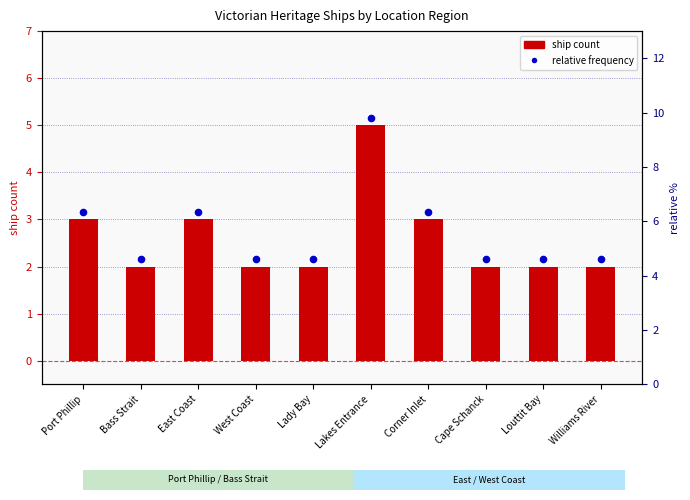

Which series reaches the maximum Y coordinate?

relative frequency